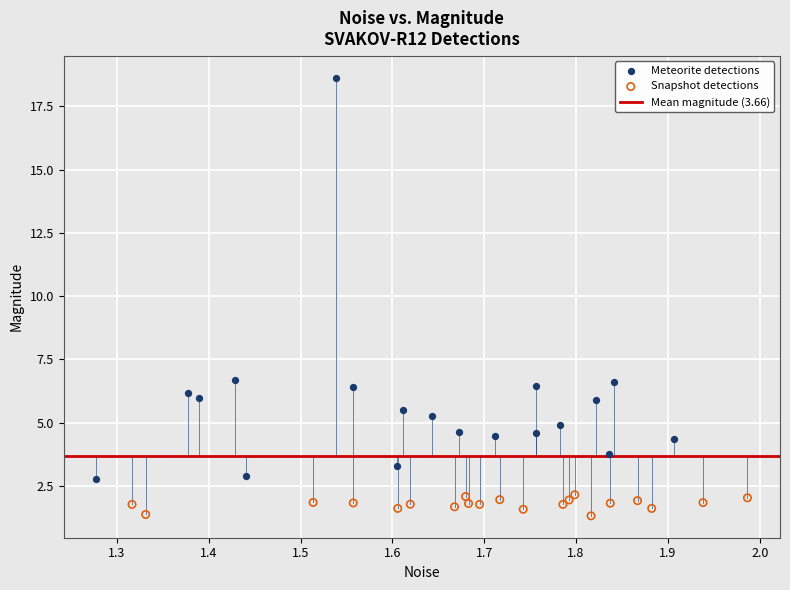

Which series has the largest Y range (max minus min)?

Meteorite detections